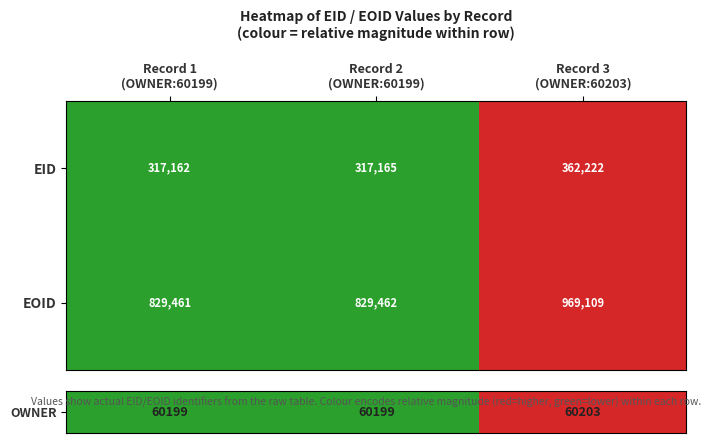

Reading left to right, list all the values displayed in this chart.

EID: 317162	317165	362222
EOID: 829461	829462	969109